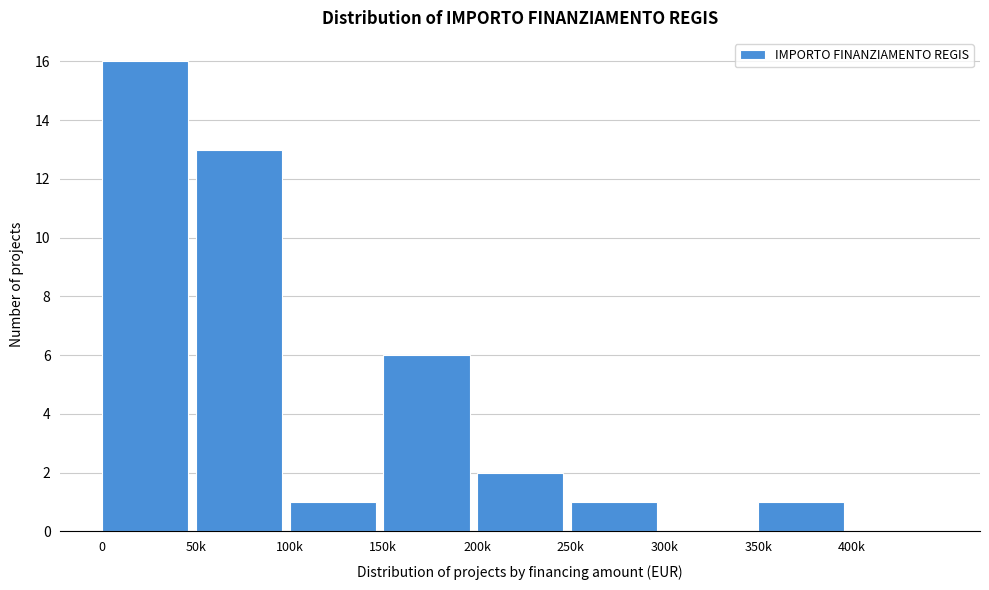

Reading left to right, what are all the values shown in this chart?

0=16	50k=13	100k=1	150k=6	200k=2	250k=1	300k=0	350k=1	400k=0